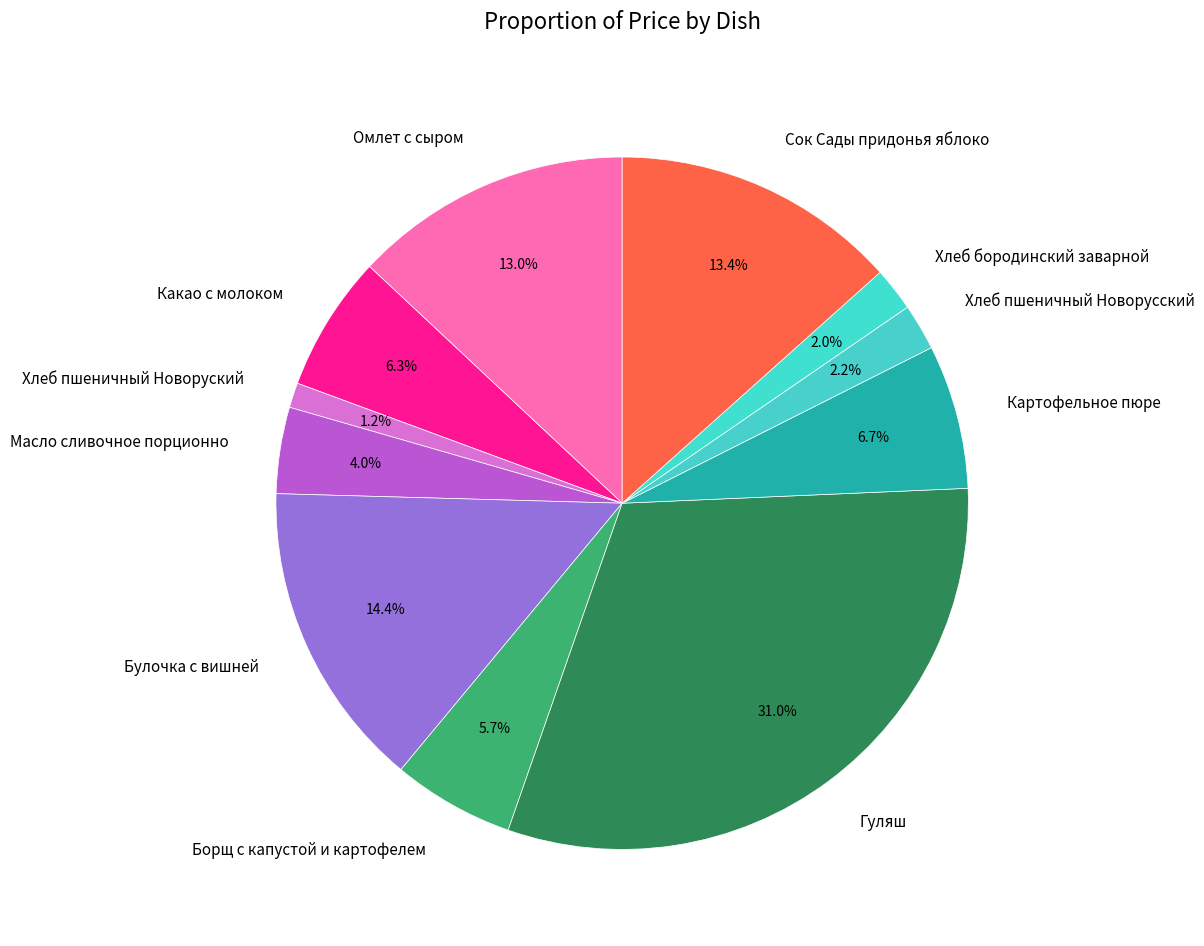

How many segments does this pie chart have?

11